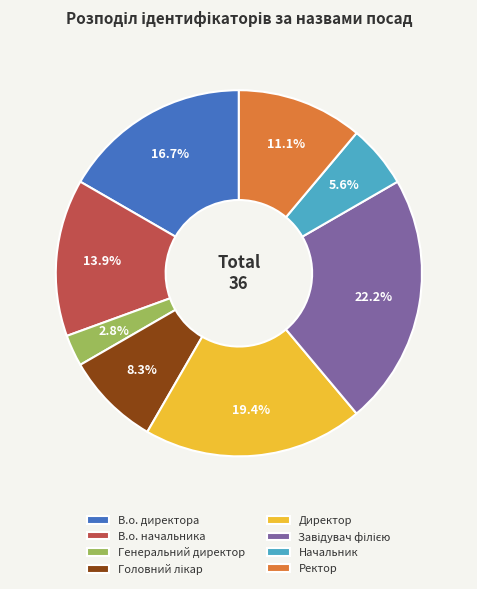

Is there a majority slice in this chart?

No